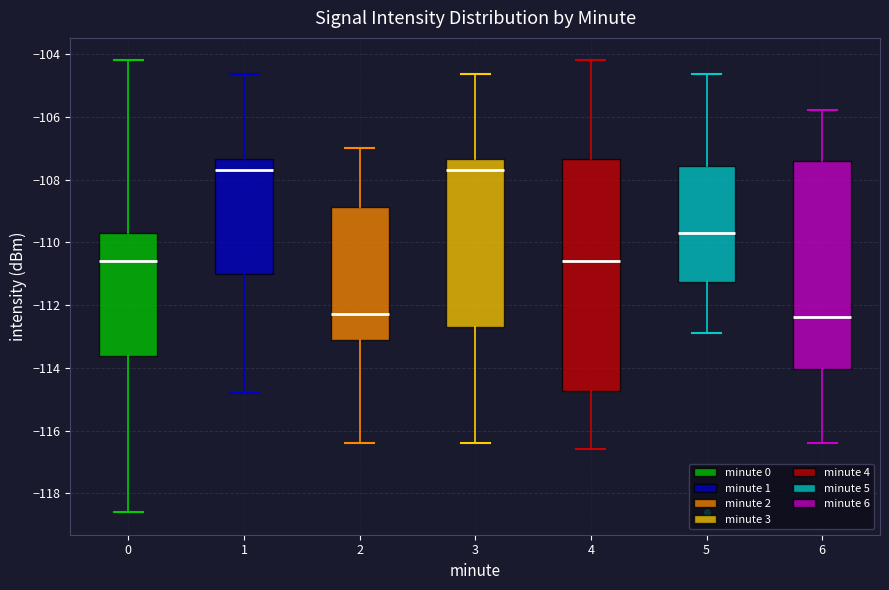

Reading left to right, read every box against the y-axis: the position of its median line, the range the box covers, and the ends of its whiskers. The values are not printed on the chart, so give them approximately, as read against the axis.

0: median -110.6, box -113.6 to -109.8, whiskers -118.6 to -104.2
1: median -107.6, box -111.0 to -107.4, whiskers -114.8 to -104.6
2: median -112.2, box -113.2 to -108.8, whiskers -116.4 to -107.0
3: median -107.6, box -112.6 to -107.4, whiskers -116.4 to -104.6
4: median -110.6, box -114.8 to -107.4, whiskers -116.6 to -104.2
5: median -109.6, box -111.2 to -107.6, whiskers -113.0 to -104.6
6: median -112.4, box -114.0 to -107.4, whiskers -116.4 to -105.8